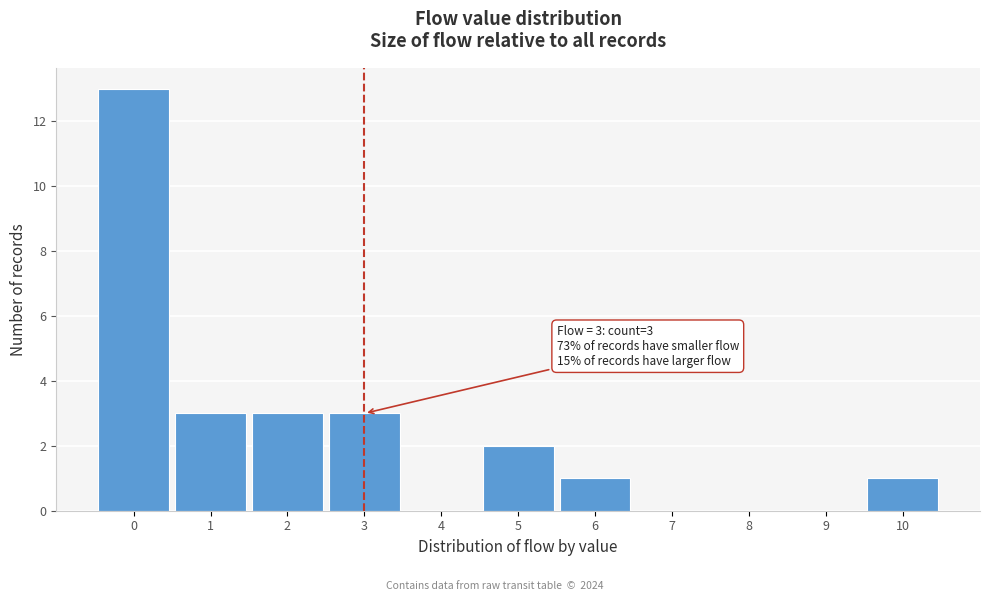

Over which range of the x-axis is the bar tallest?

-0.5 to 0.5